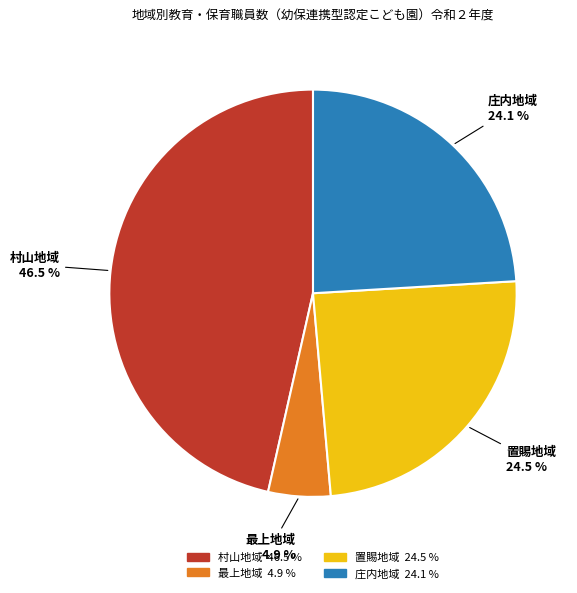

Which category has the biggest portion of the pie?

村山地域